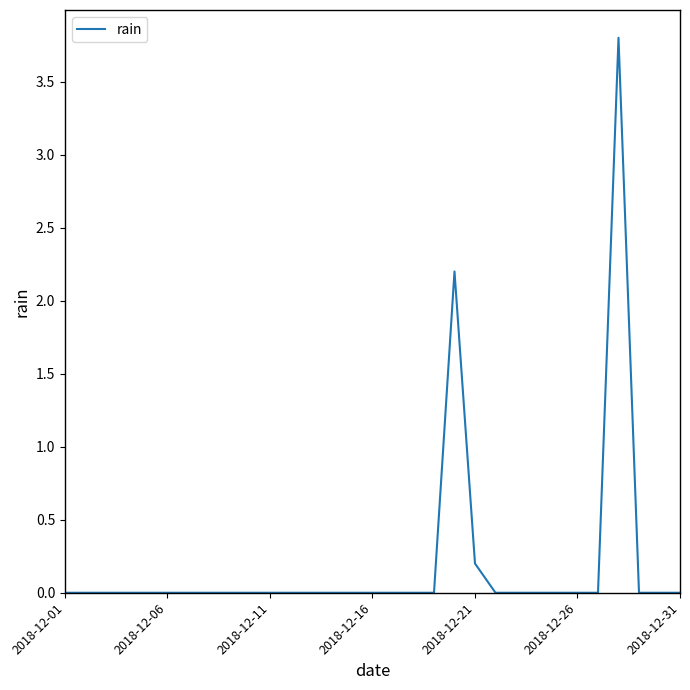

What is the maximum value shown in the chart?

3.8